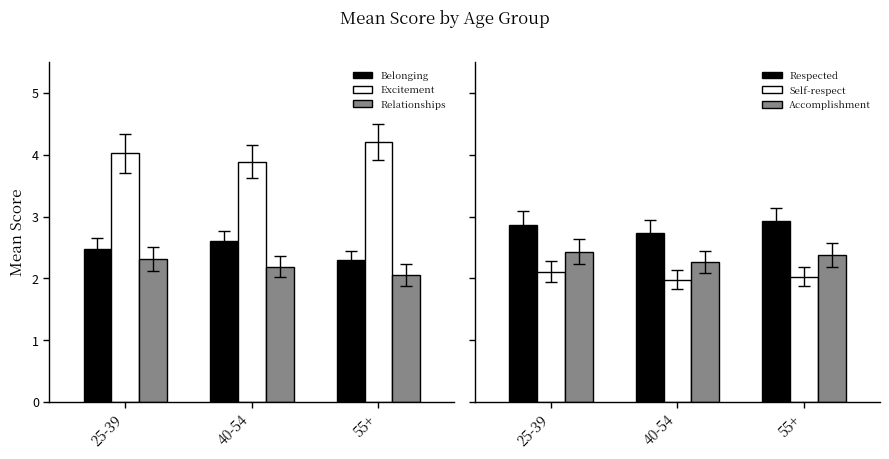

Reading right to left, extract all data points from this chart.

Belonging: 55+=2.3	40-54=2.6	25-39=2.5
Excitement: 55+=4.2	40-54=3.9	25-39=4.0
Relationships: 55+=2.0	40-54=2.2	25-39=2.3
Respected: 55+=2.9	40-54=2.7	25-39=2.9
Self-respect: 55+=2.0	40-54=2.0	25-39=2.1
Accomplishment: 55+=2.4	40-54=2.3	25-39=2.4